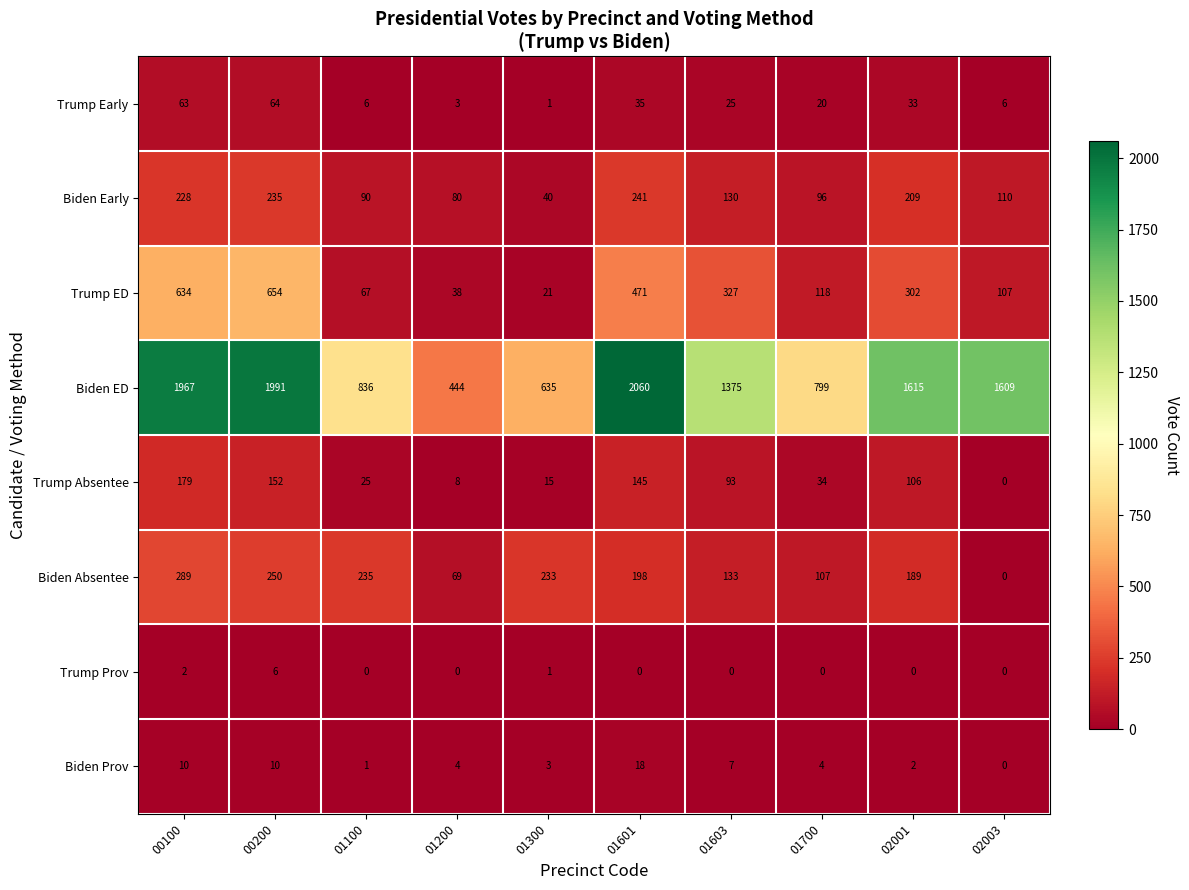

At which category is the sum across all series the highest?

00100